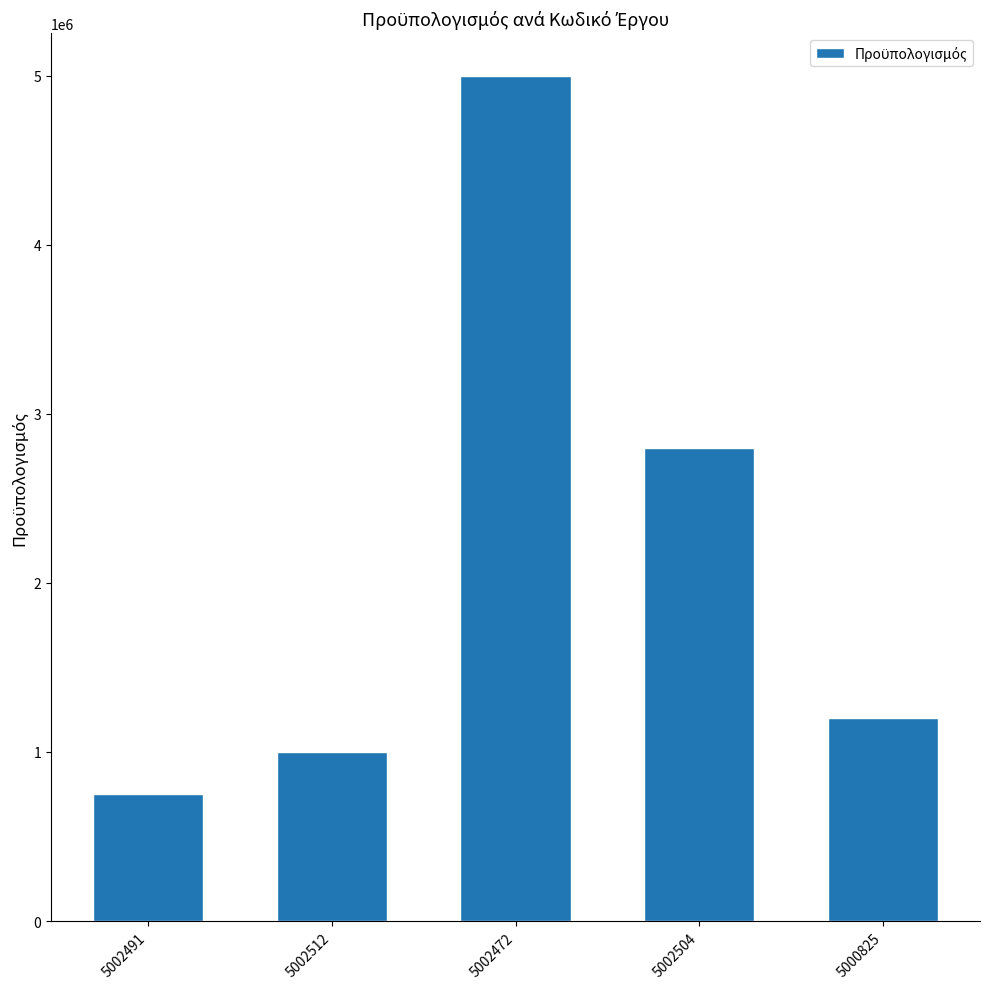

Reading left to right, extract all data points from this chart.

5002491=749400	5002512=1000000	5002472=5000000	5002504=2800000	5000825=1200000